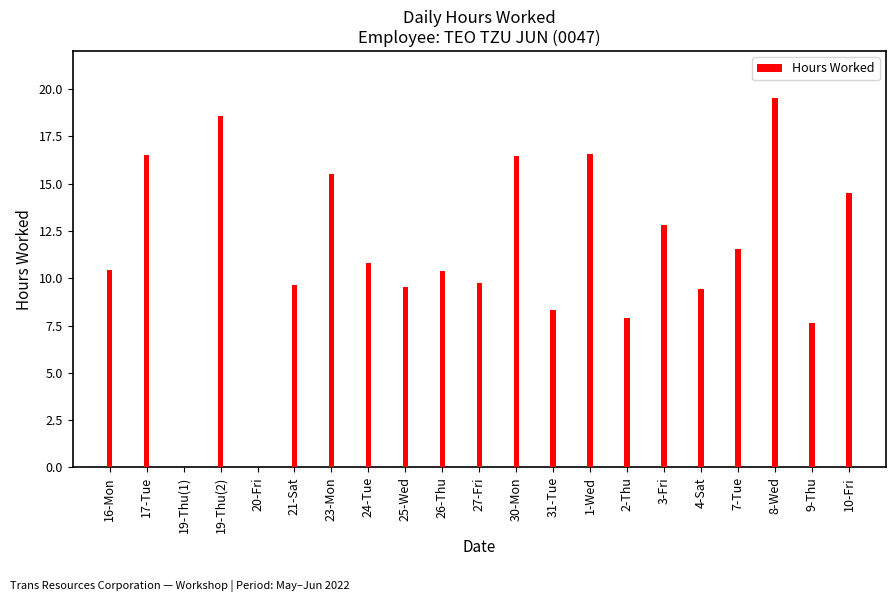

What value does the data have at 26-Thu?

10.4